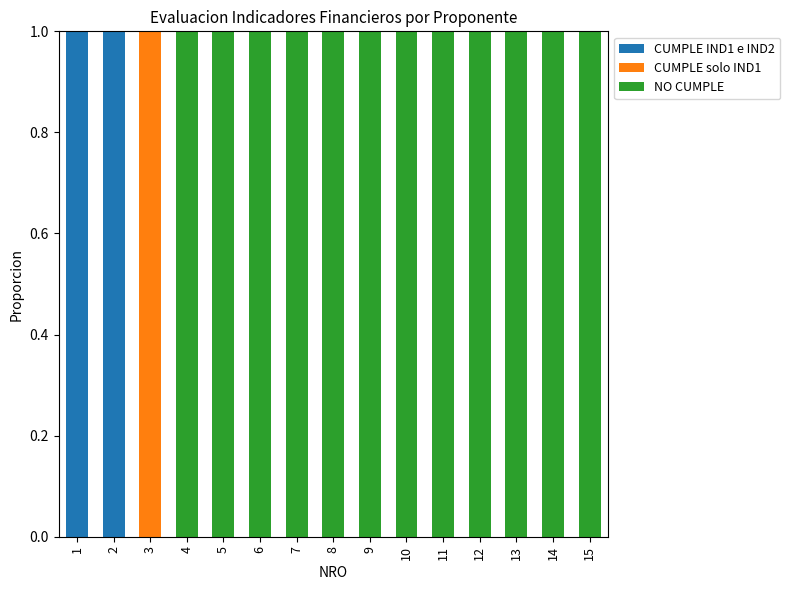

The value of CUMPLE IND1 e IND2 at 13 is 1. True or false?

False